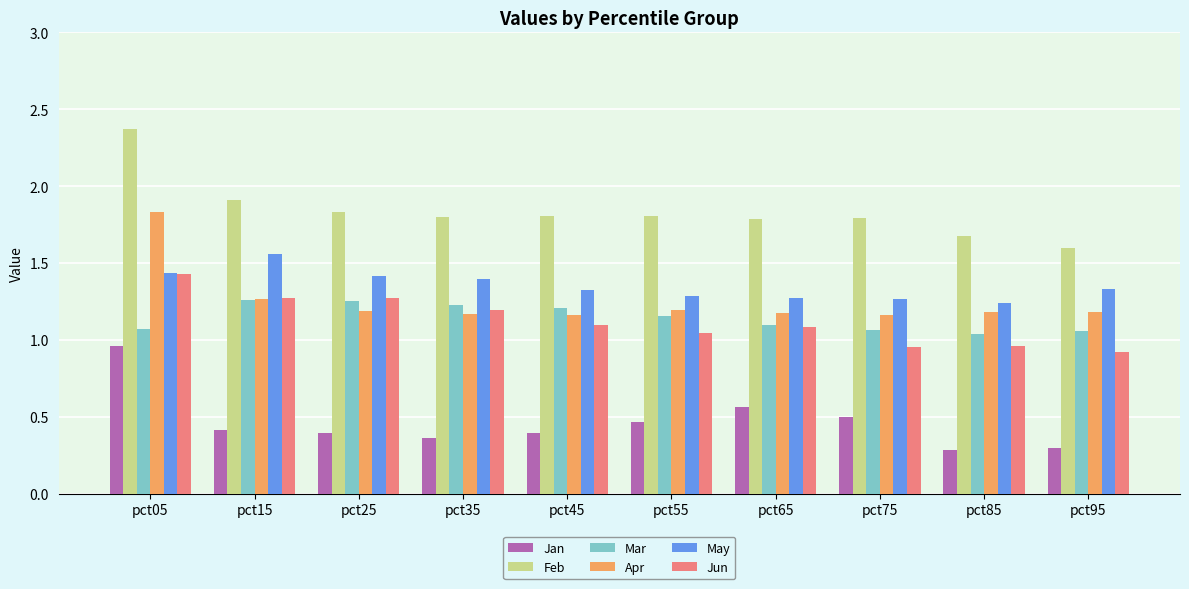

How many May values are between 1 and 2?

10